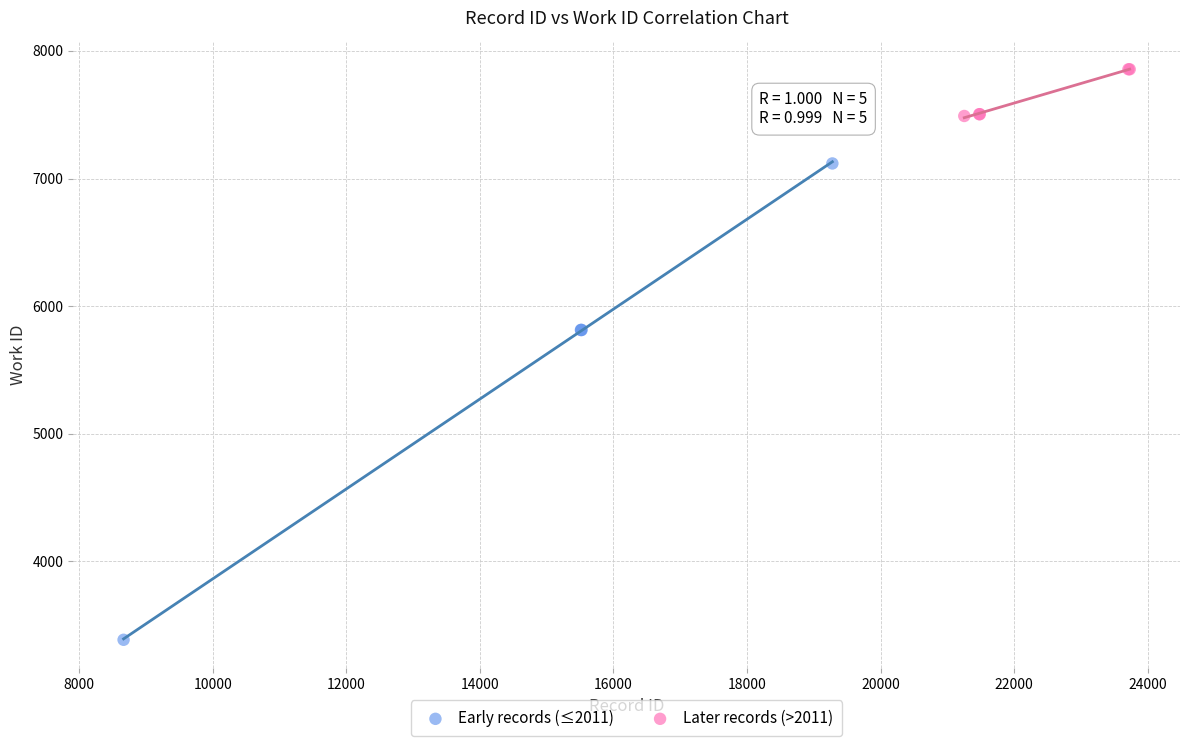

Which series contains the highest Y value?

Later records (>2011)